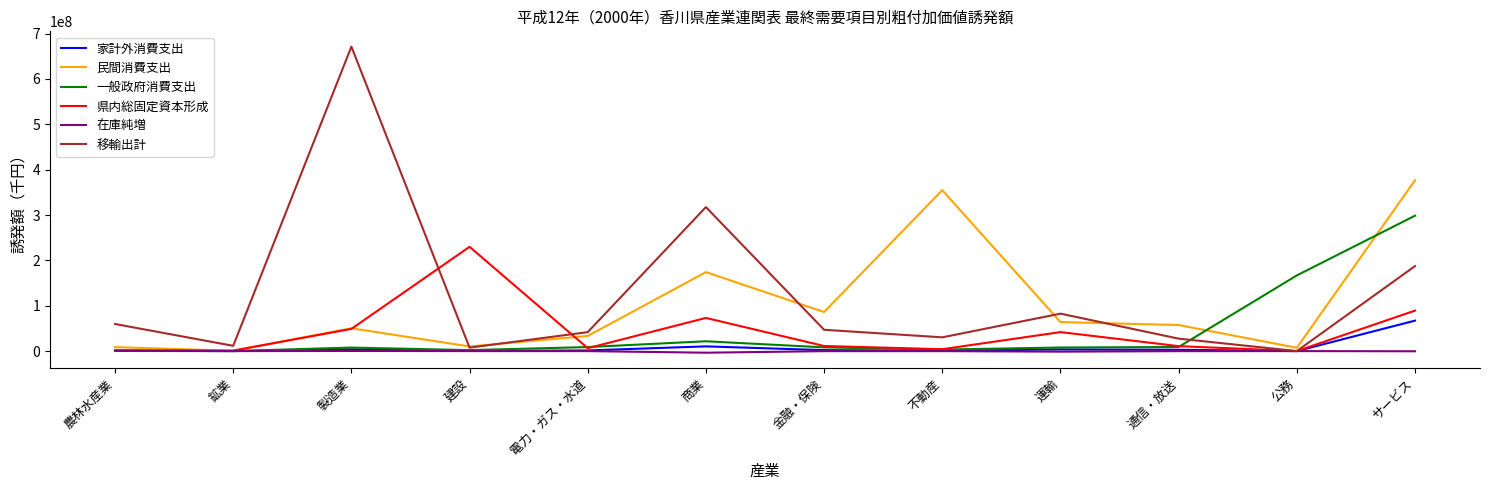

After their last crossing, which series has the higher values: 民間消費支出 or 一般政府消費支出?

民間消費支出